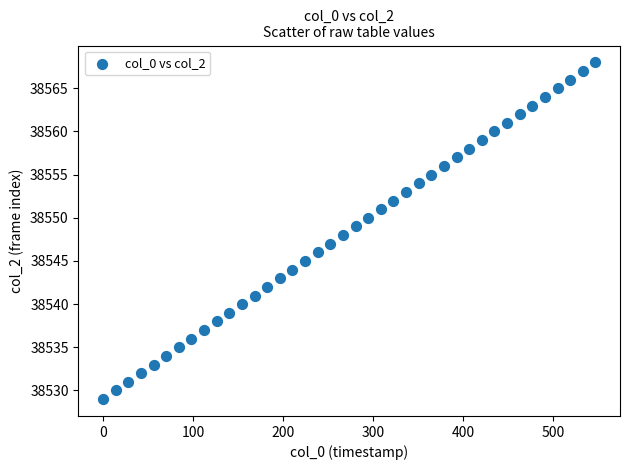

What is the range of Y values (max minus min)?

39